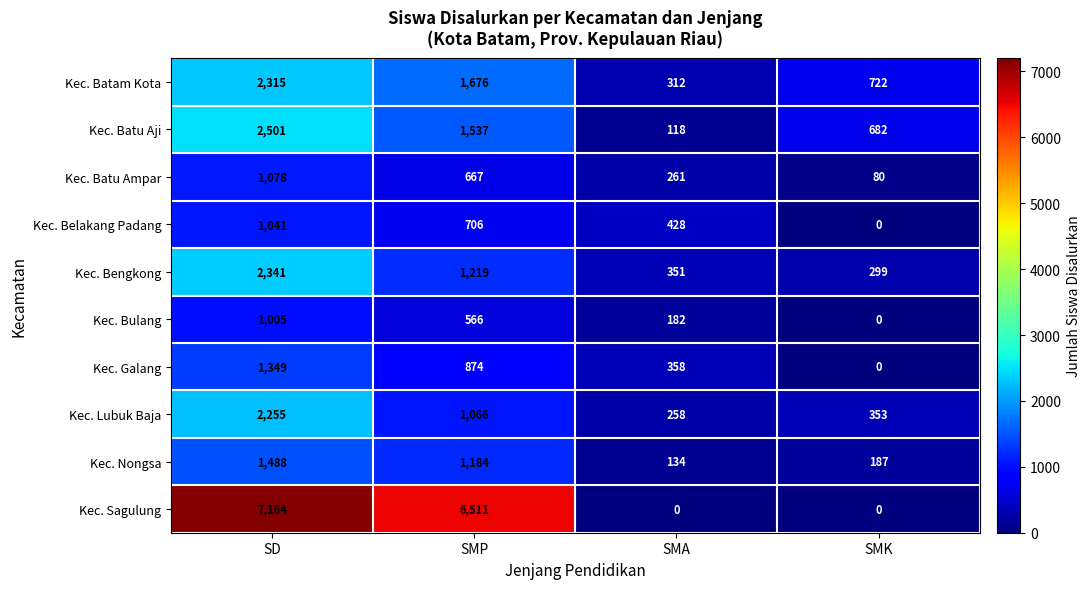

What is the lowest value of the Kec. Batam Kota series?

312